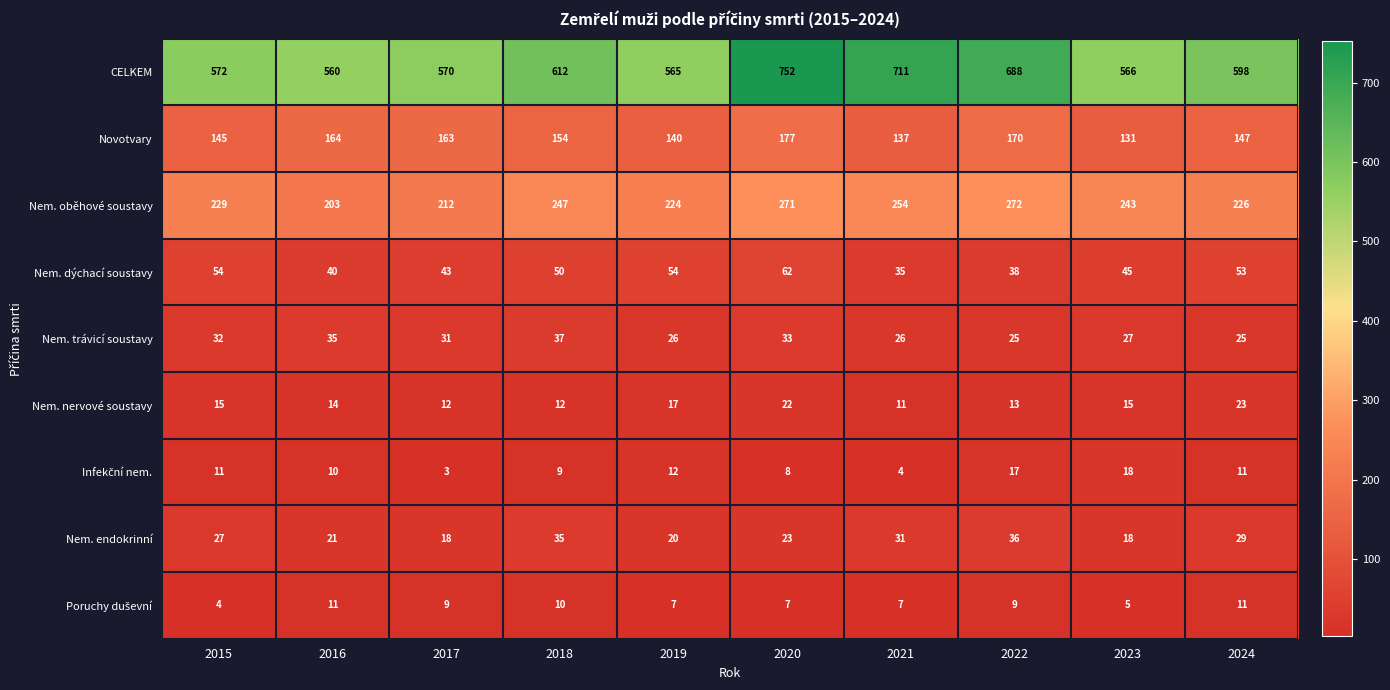

What is the greatest value displayed?

752